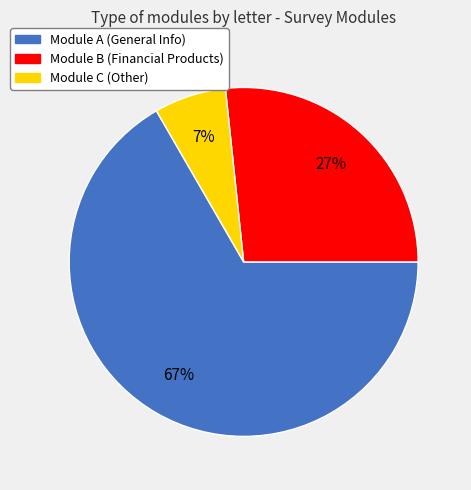

How many slices are in this pie chart?

3